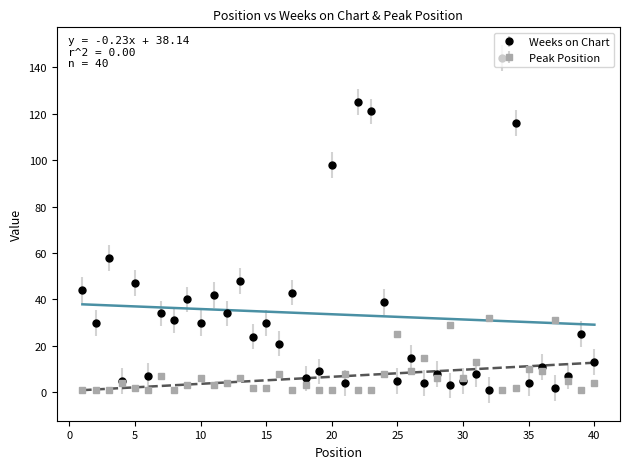

Rank the series by their average value, from highest to lowest.

Weeks on Chart, Peak Position